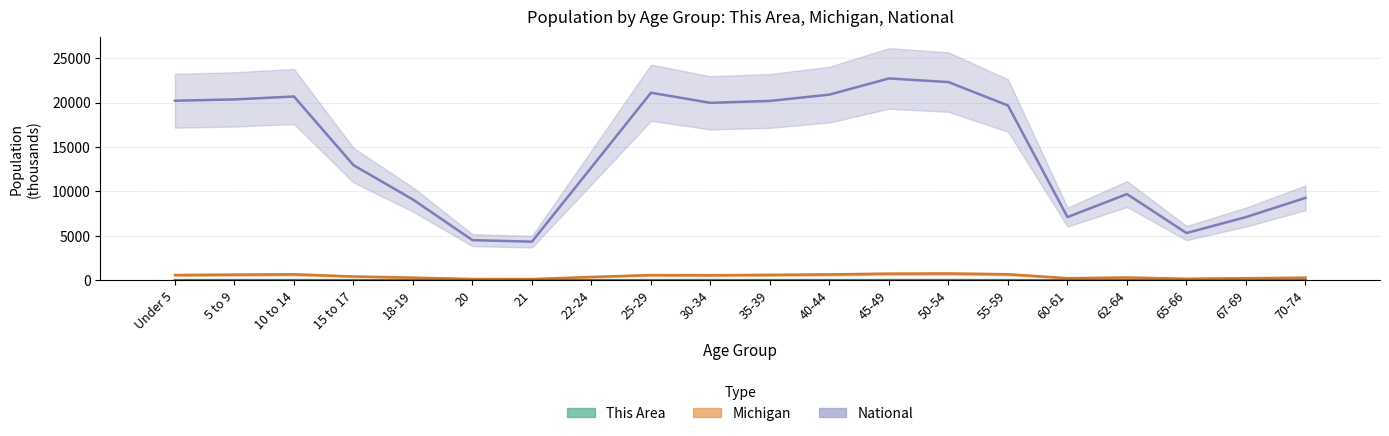

What is the greatest value displayed?

22708.6